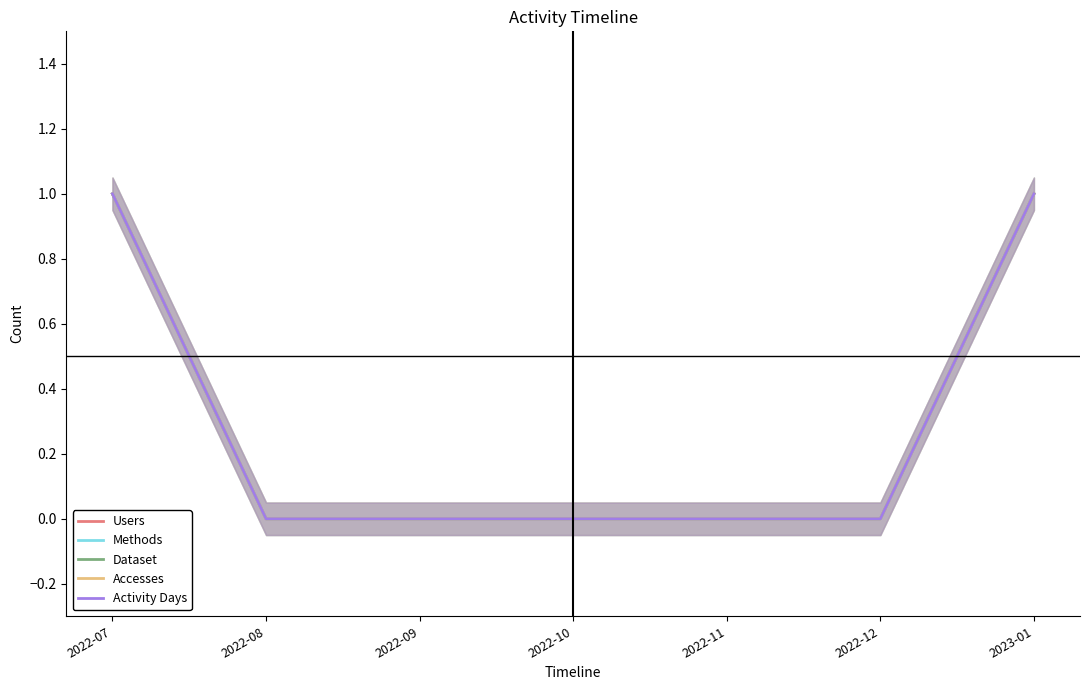

What is the difference between the maximum and minimum values in the Dataset series?

1